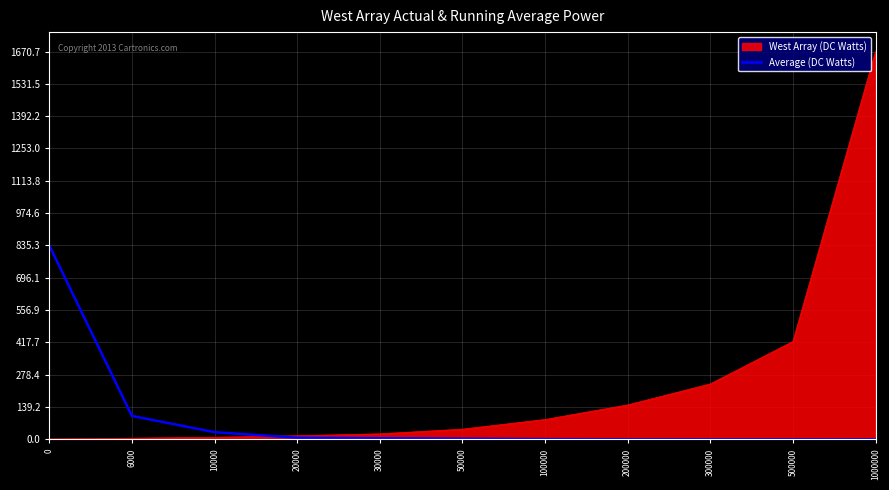

Count the number of data series in this chart.

2